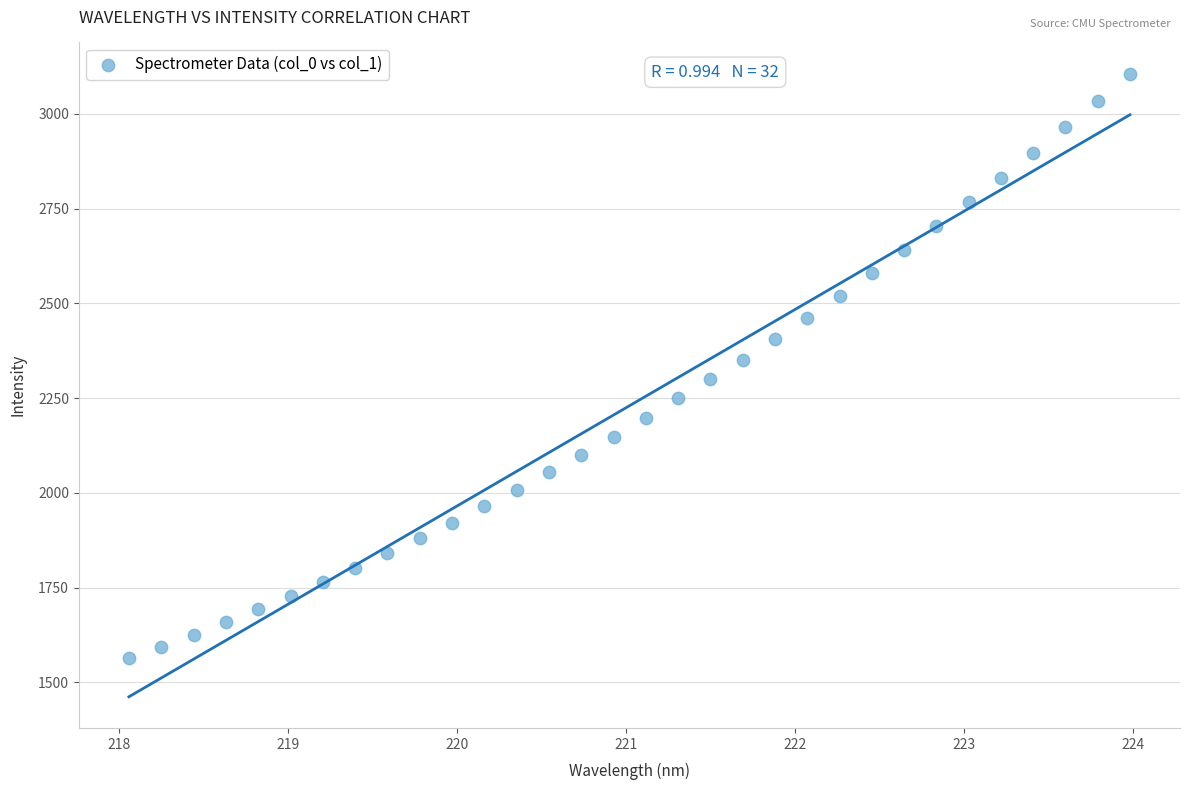

What is the range of X values (max minus min)?

5.9